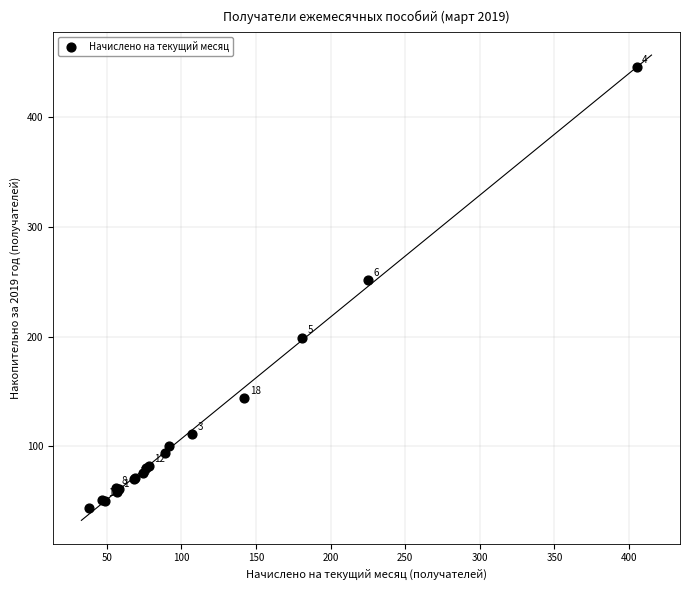

What Y value in the scatter plot is closest to 244?

251